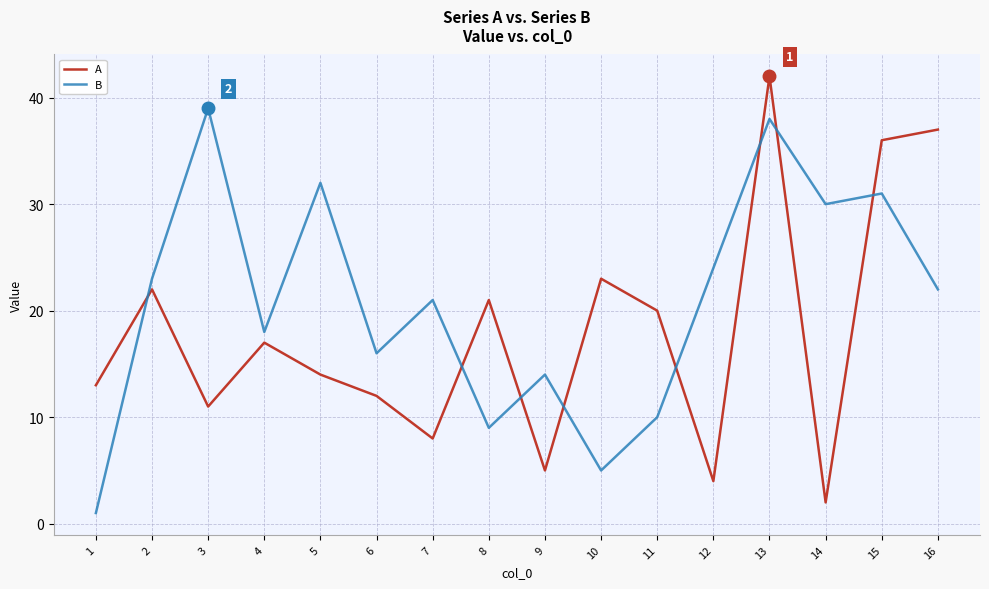

What is the difference between the second highest and second lowest values in the A series?

33